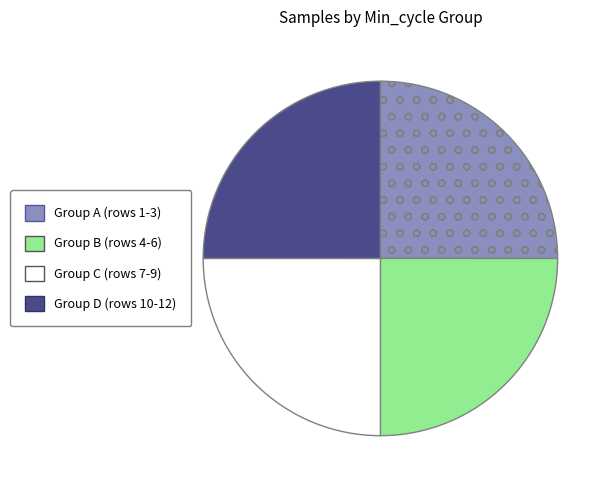

What is the ratio of the value at Group D (rows 10-12) to the value at Group B (rows 4-6)?

1.0